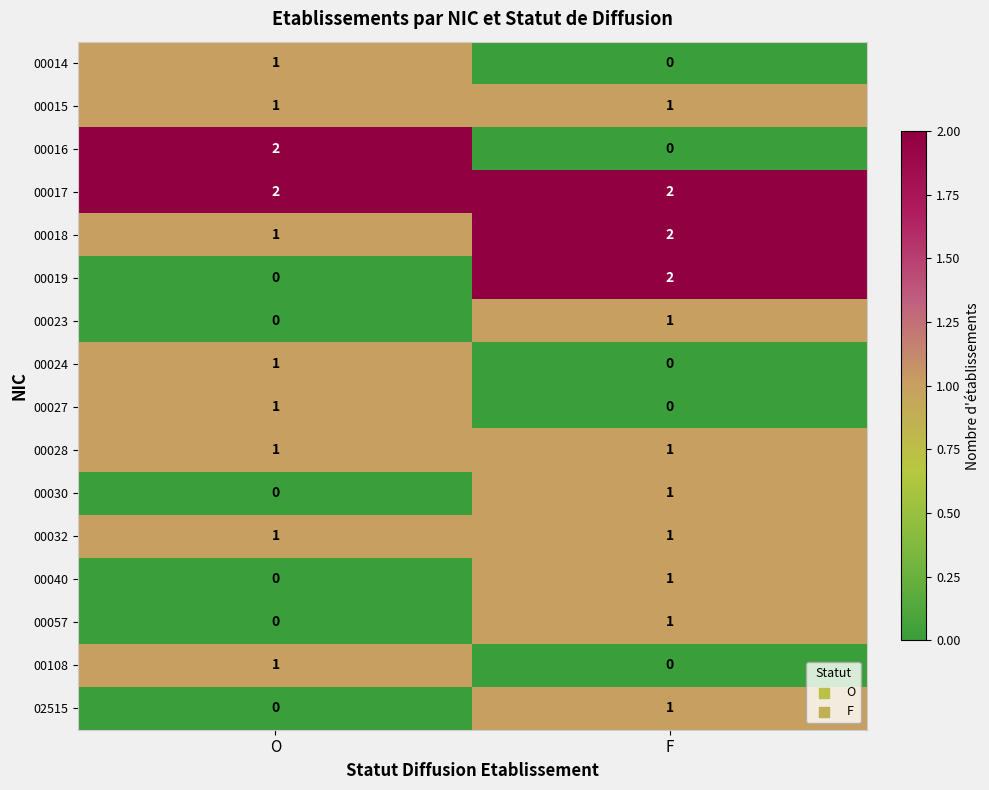

Which series has the largest total across all categories?

00017